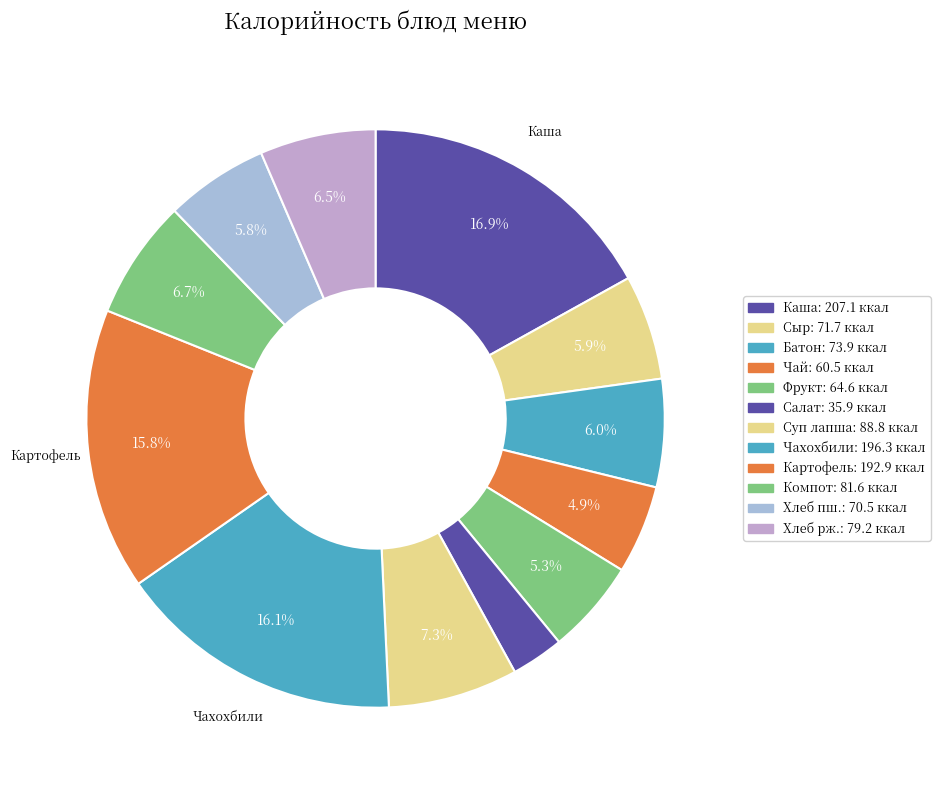

Count the number of slices in the pie.

12